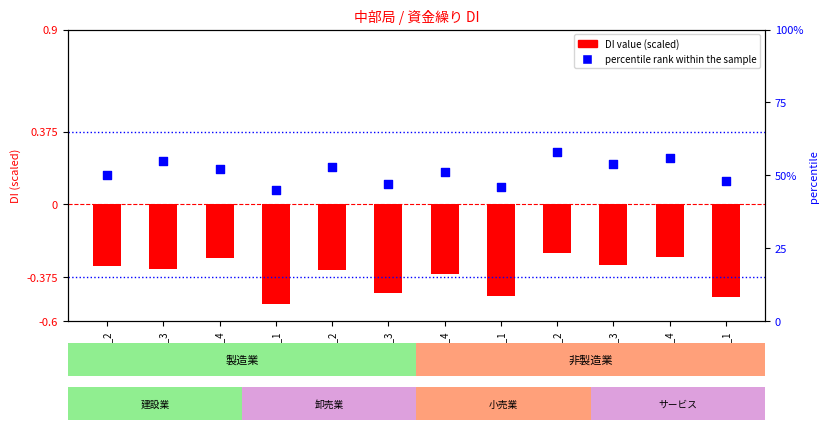

At which category is the sum across all series the highest?

1996_2